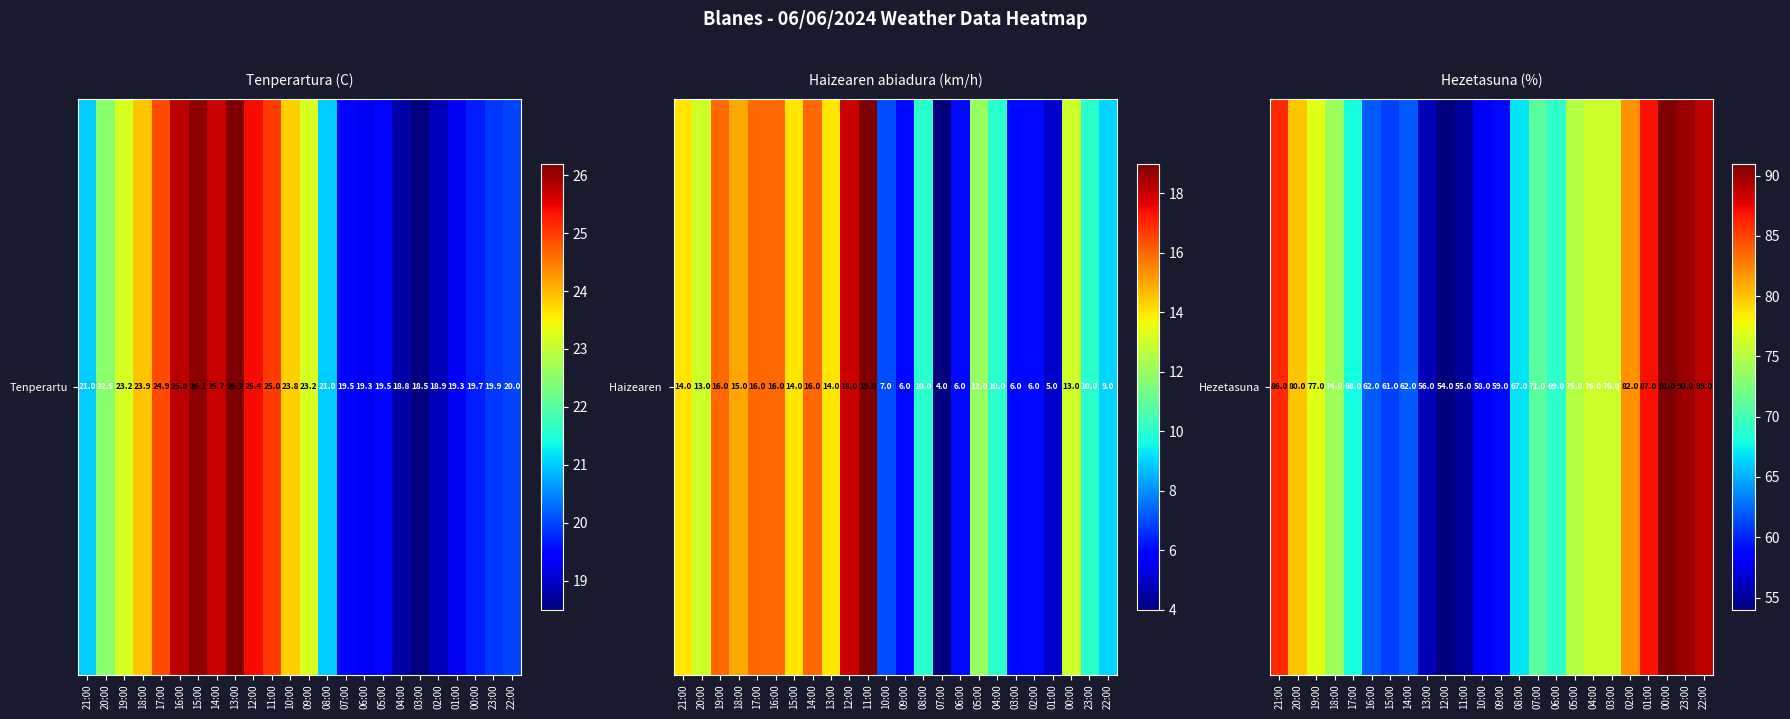

What is the difference between the values at 17:00 and 01:00?

19